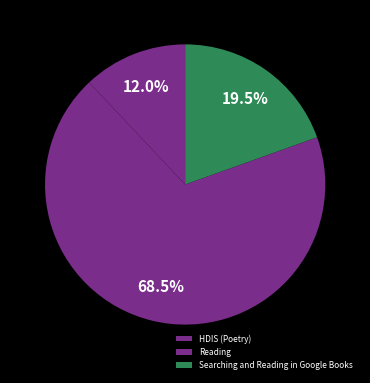

What percentage is NOT represented by Reading?

31.5%